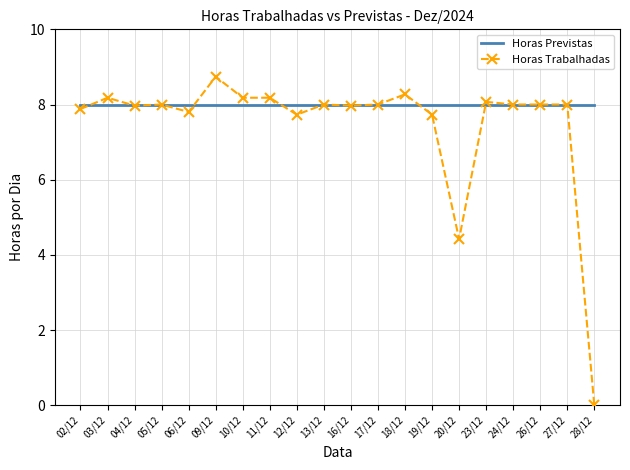

True or false: Horas Trabalhadas has a value of 10.8 at 02/12.

False